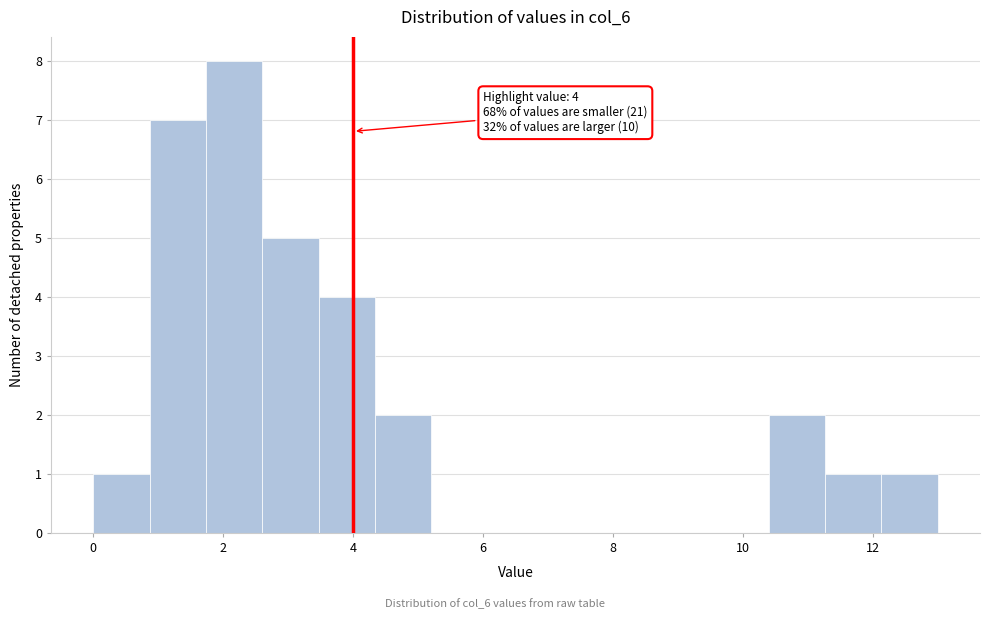

Over which range of the x-axis is the bar tallest?

1.8 to 2.6